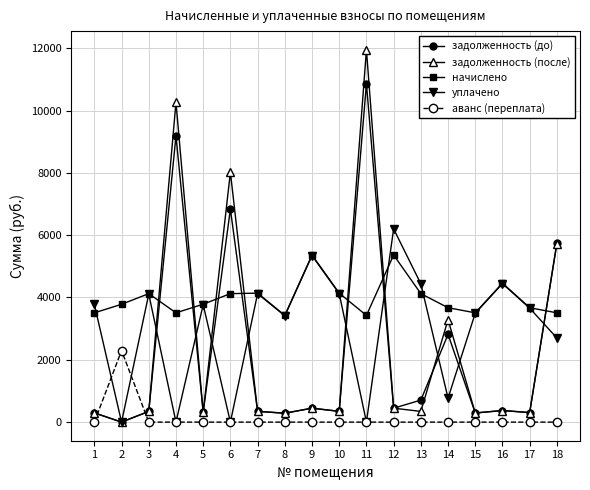

List the series in order of their peak value, highest first.

задолженность (после), задолженность (до), уплачено, начислено, аванс (переплата)